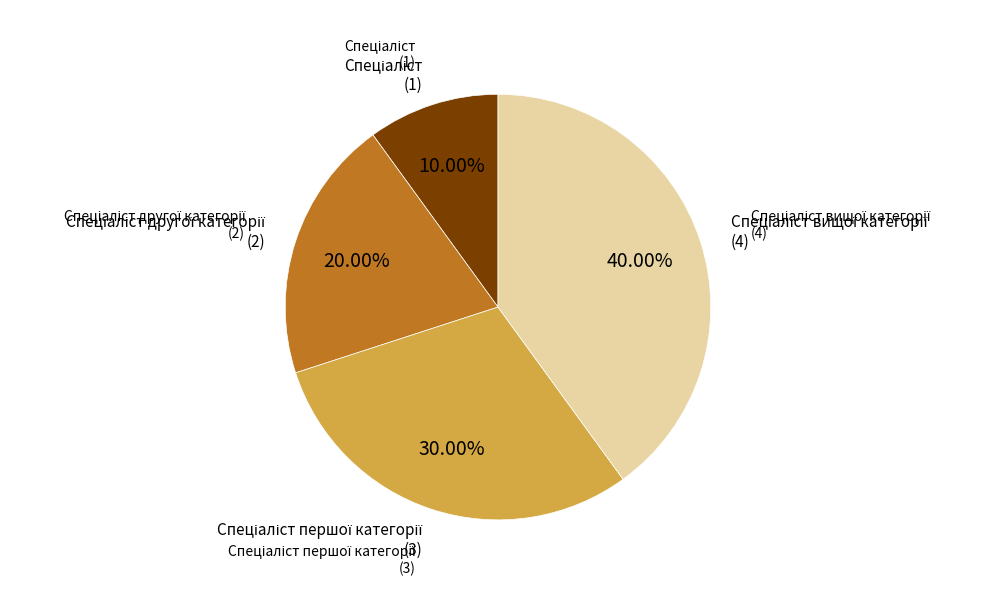

Is there a majority slice in this chart?

No